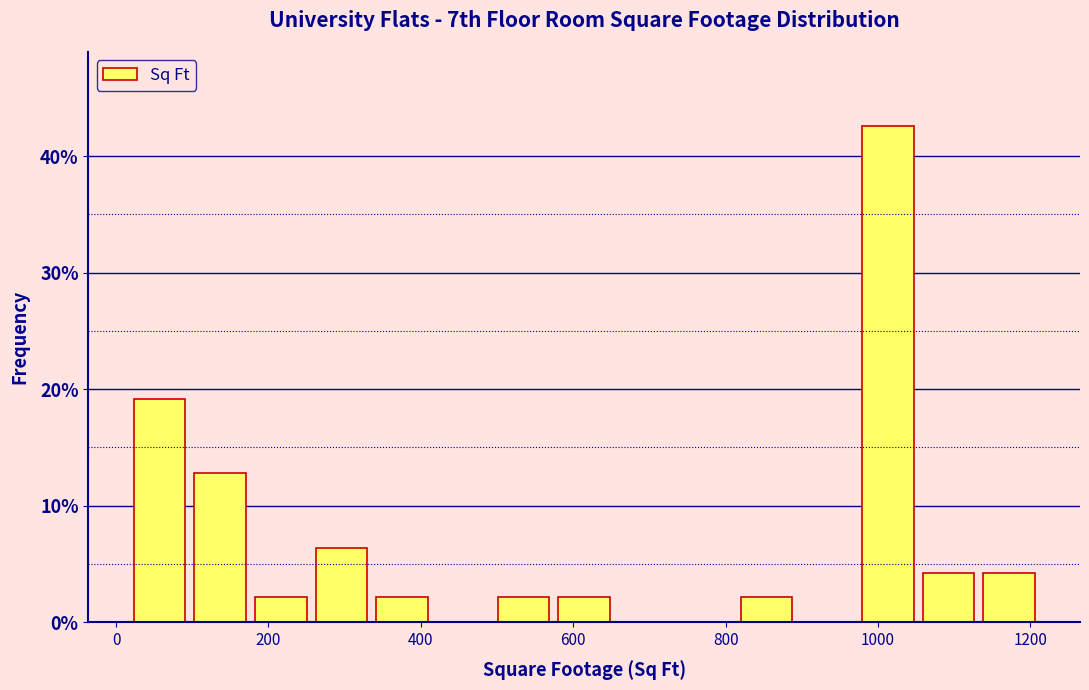

Read against the x-axis, roughly where is the centre of the tallest bar?

1020